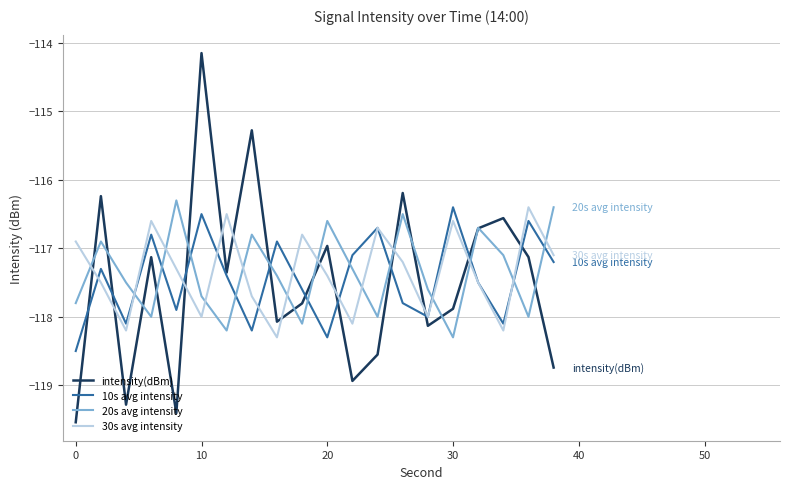

Which series has the largest range (max minus min)?

intensity(dBm)